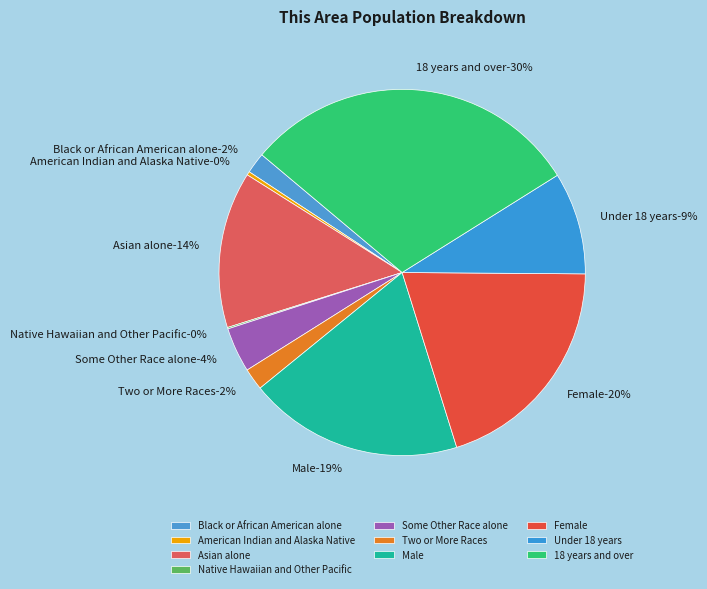

How many segments does this pie chart have?

10